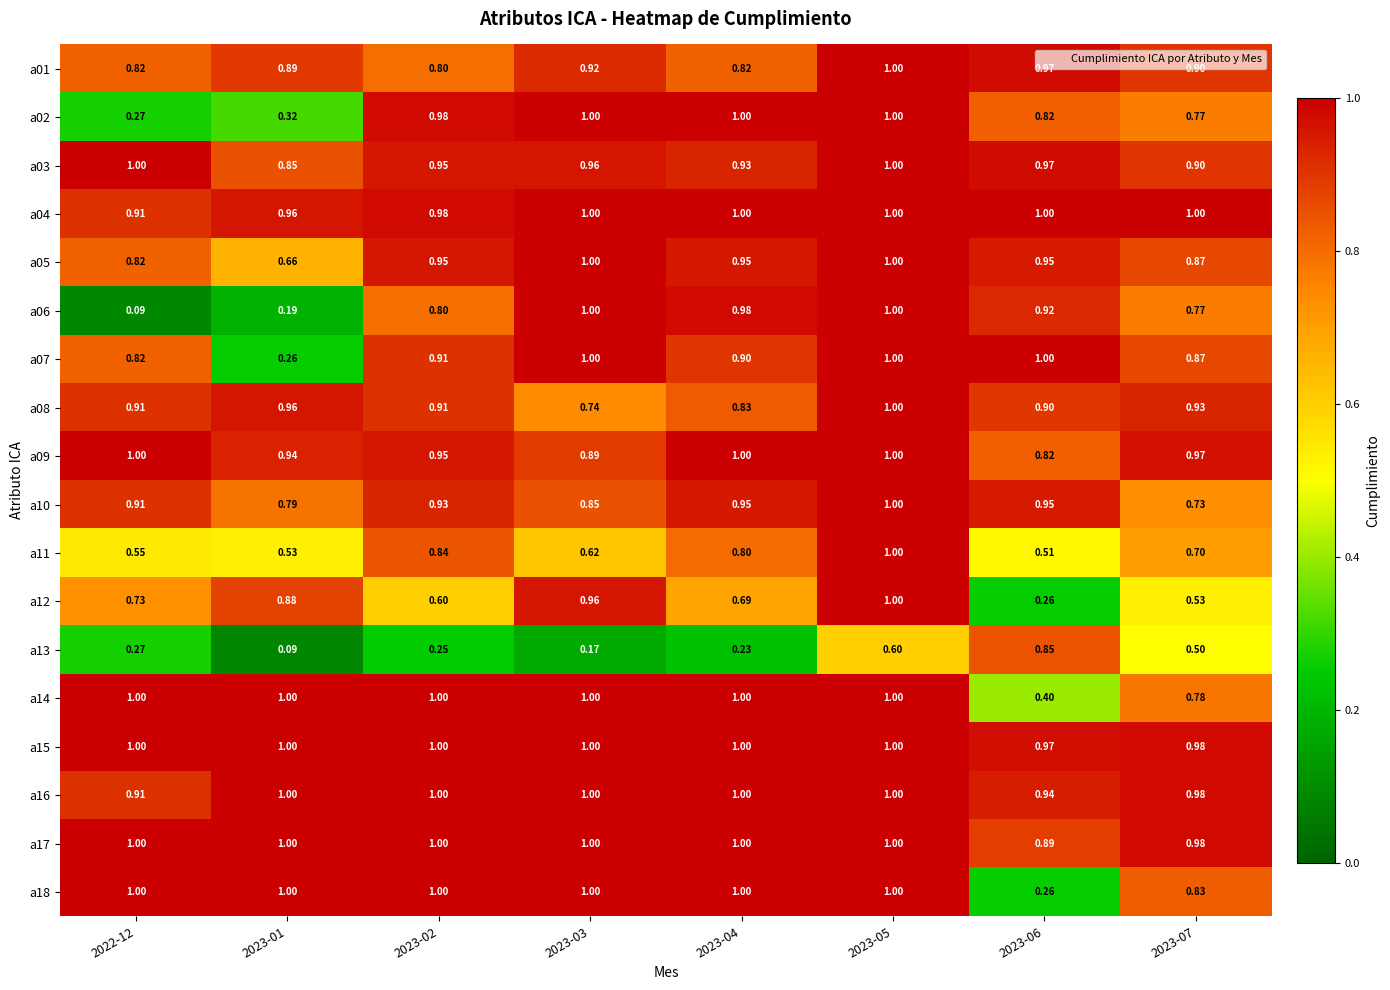

What is the spread (max minus min) of values at 2023-02?

0.8